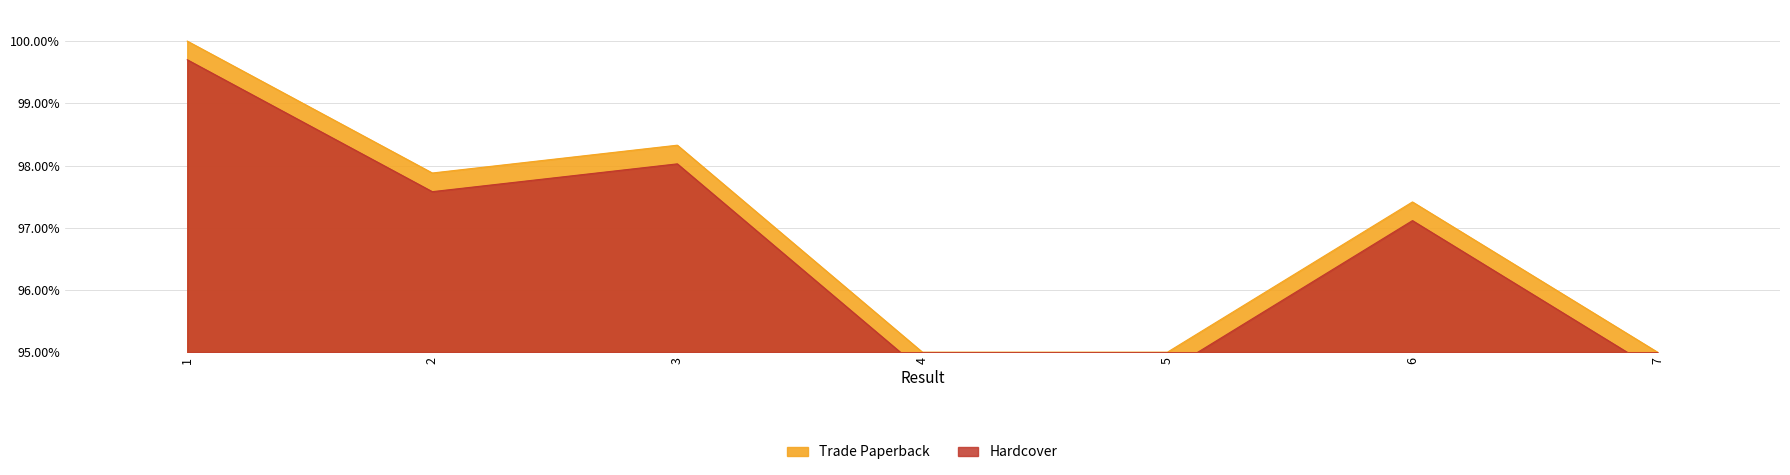

What is the minimum value shown in the chart?

94.7